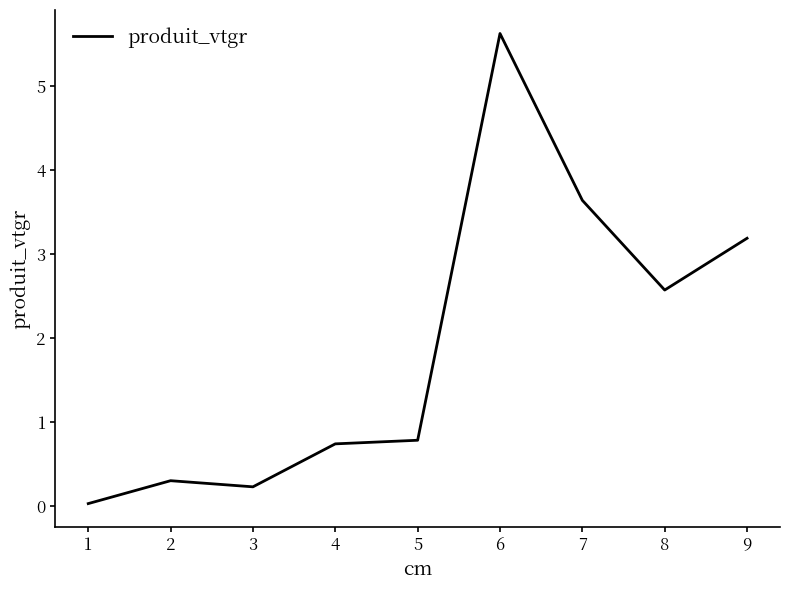

What is the difference between the maximum and second lowest values?

5.4